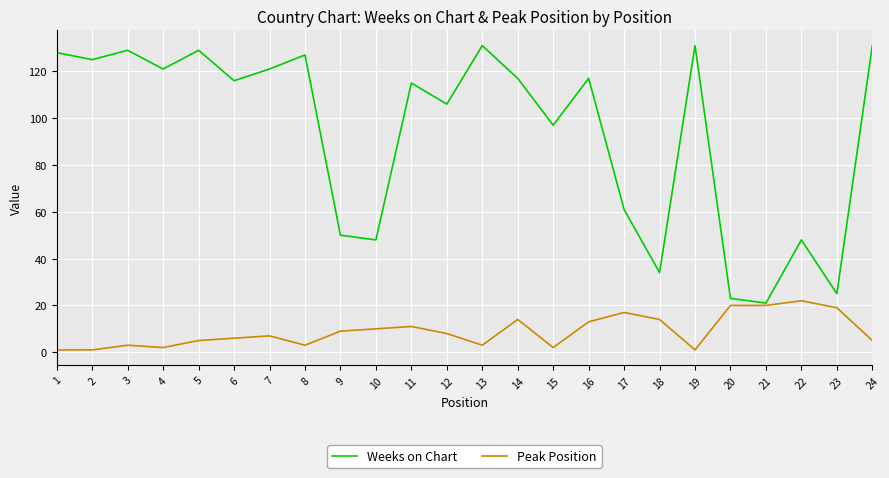

Is it true that Peak Position equals 3 at 8?

True